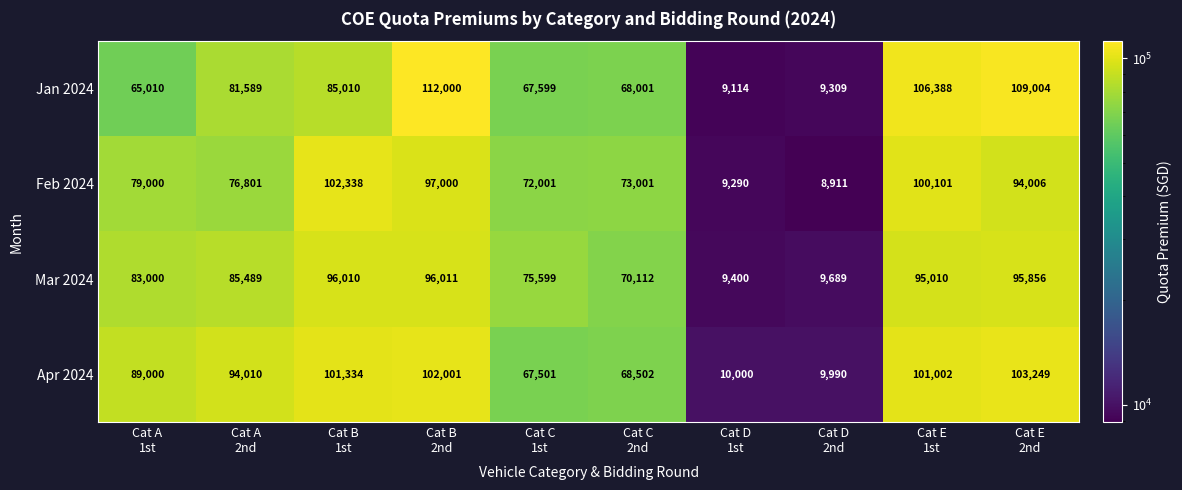

Rank the series by their maximum value, from highest to lowest.

Jan 2024, Apr 2024, Feb 2024, Mar 2024